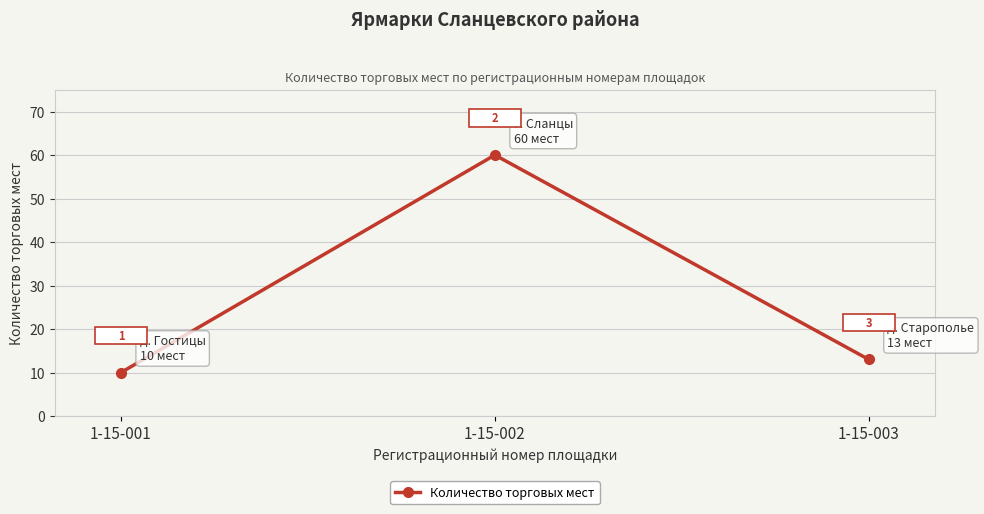

The value at 1-15-002 is 60. True or false?

True